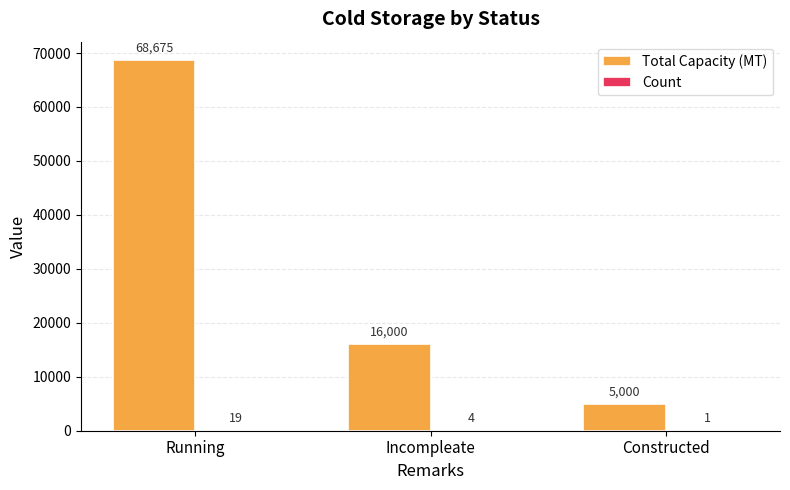

How many series are shown in this chart?

2